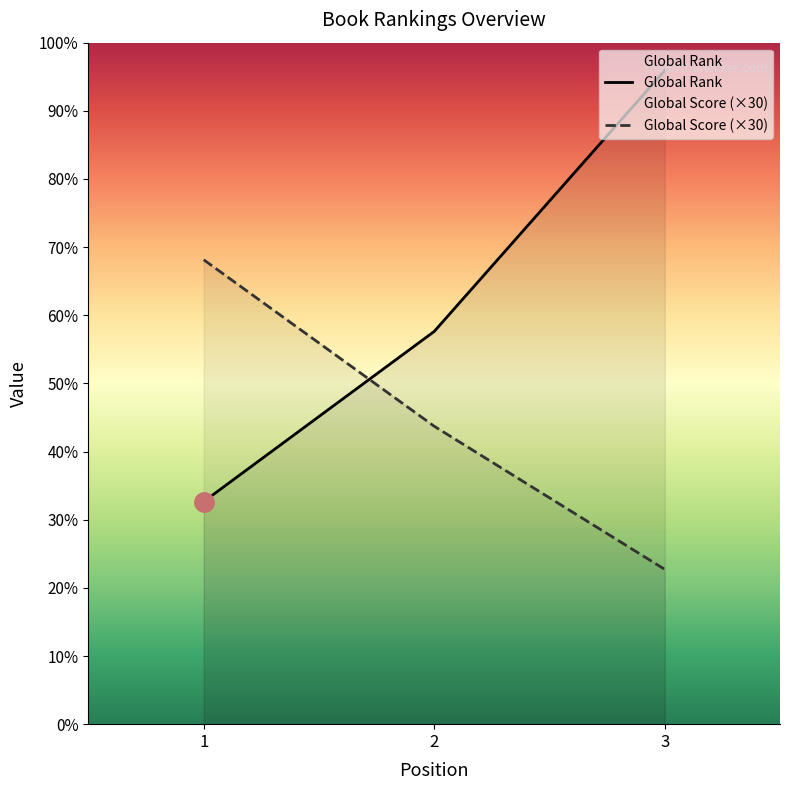

At 2, list the series in order from largest to smallest.

Global Rank, Global Score (×30)